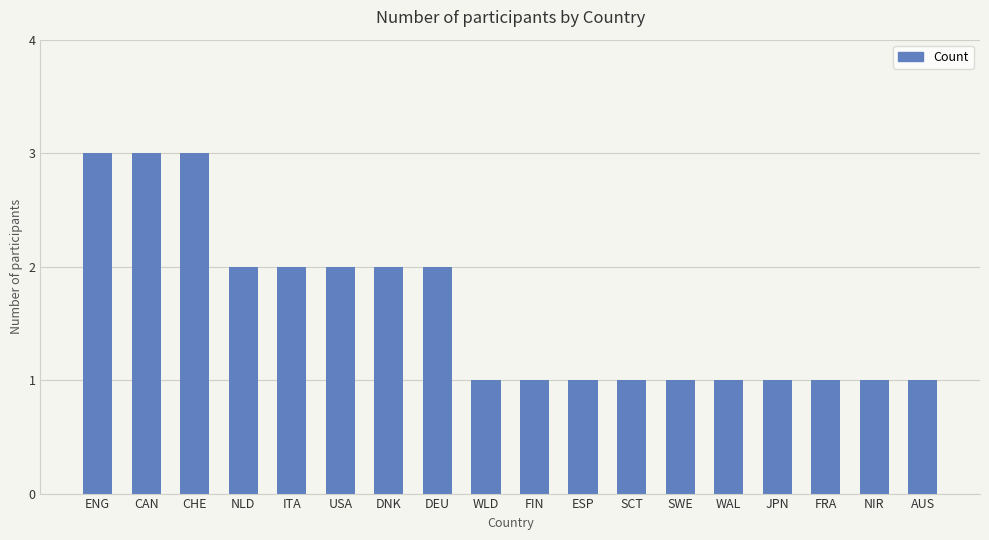

Reading left to right, transcribe all the data shown in this chart.

ENG=3	CAN=3	CHE=3	NLD=2	ITA=2	USA=2	DNK=2	DEU=2	WLD=1	FIN=1	ESP=1	SCT=1	SWE=1	WAL=1	JPN=1	FRA=1	NIR=1	AUS=1